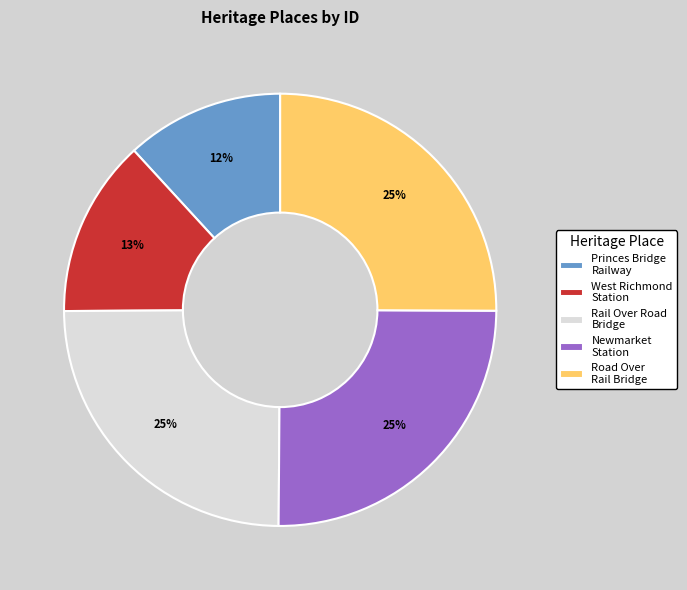

To the nearest percent, what is the difference between the largest and smallest slice percentages?

13%